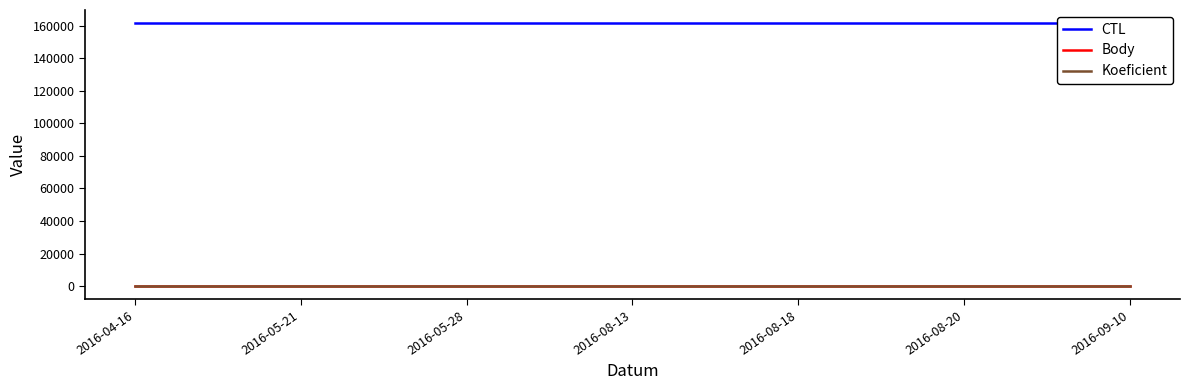

What is the value of the Body point at the 2nd from the left?

4